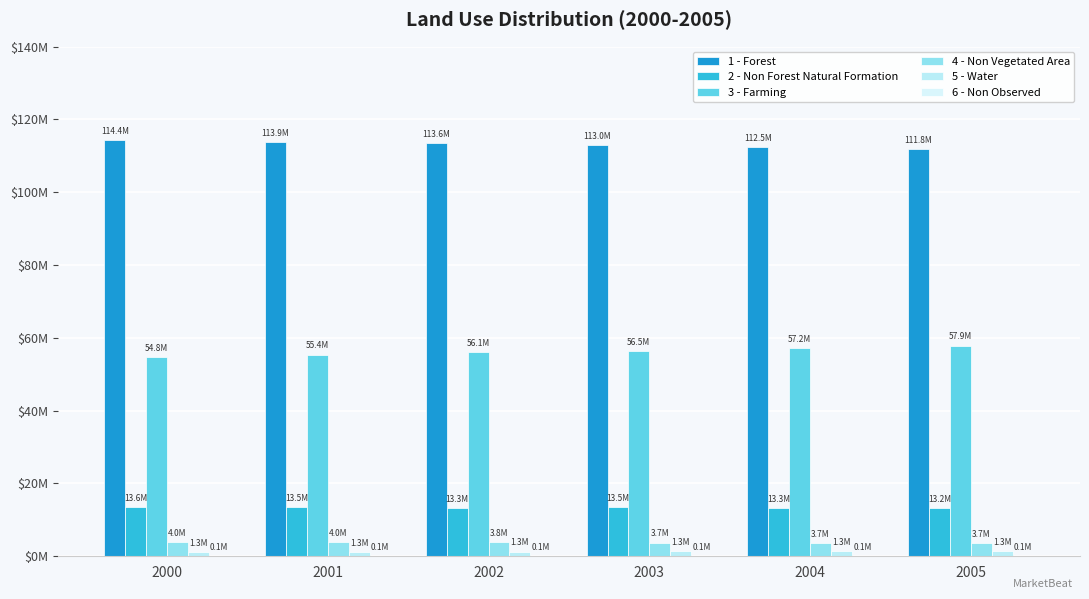

Reading left to right, transcribe all the data shown in this chart.

1 - Forest: 114431830.5	113900994.2	113565322.8	113023984.1	112467106.1	111837680.1
2 - Non Forest Natural Formation: 13599032.8	13509360.2	13267185.2	13453947.8	13314013.4	13220675.2
3 - Farming: 54768922.8	55410199.0	56105318.9	56483167.6	57226672.0	57904174.8
4 - Non Vegetated Area: 3973923.8	3950951.2	3812694.9	3739652.8	3688486.0	3724100.2
5 - Water: 1250695.5	1252572.8	1273906.9	1323962.3	1328325.5	1338072.7
6 - Non Observed: 77540.4	77868.3	77517.1	77231.1	77342.8	77242.8